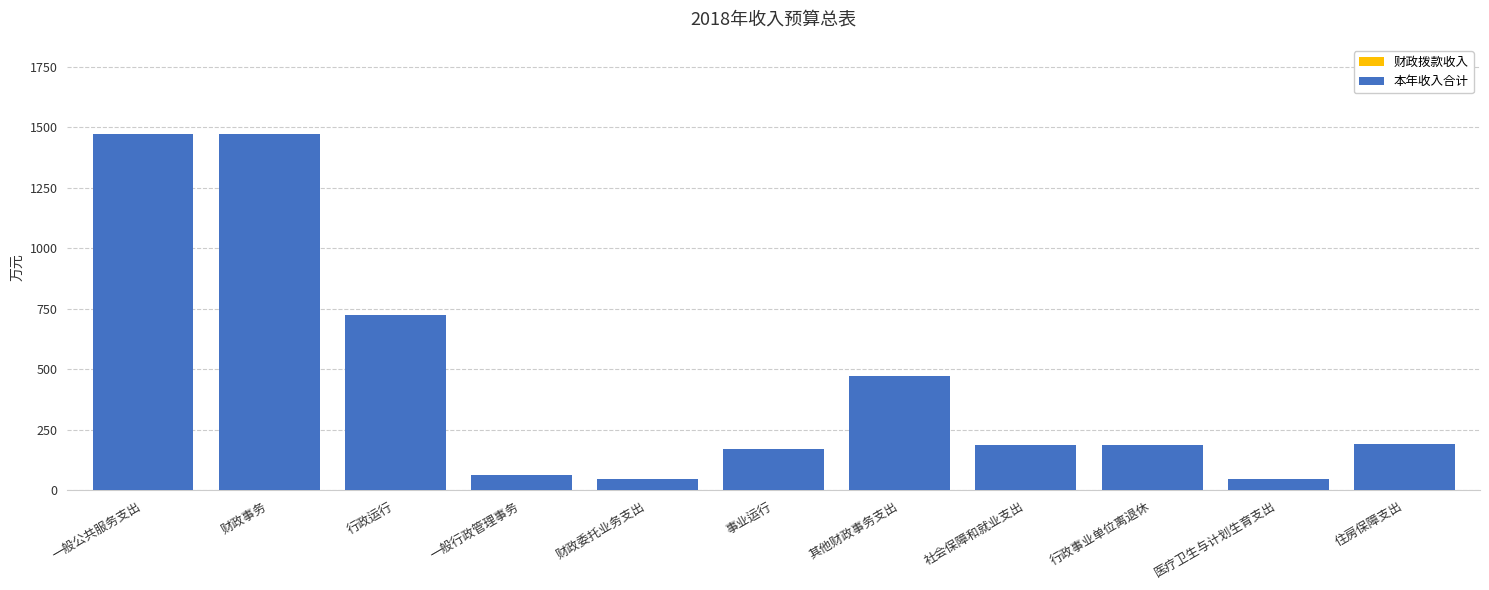

Is the value of 本年收入合计 at 财政事务 greater than the value of 财政拨款收入 at 医疗卫生与计划生育支出?

Yes